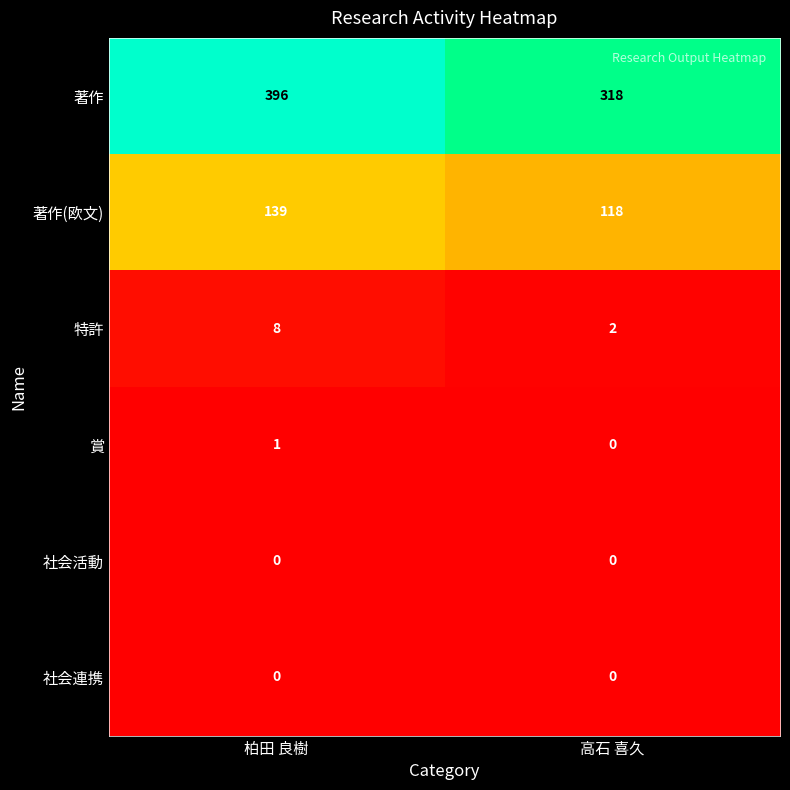

What is the difference between the maximum and minimum values in the 特許 series?

6